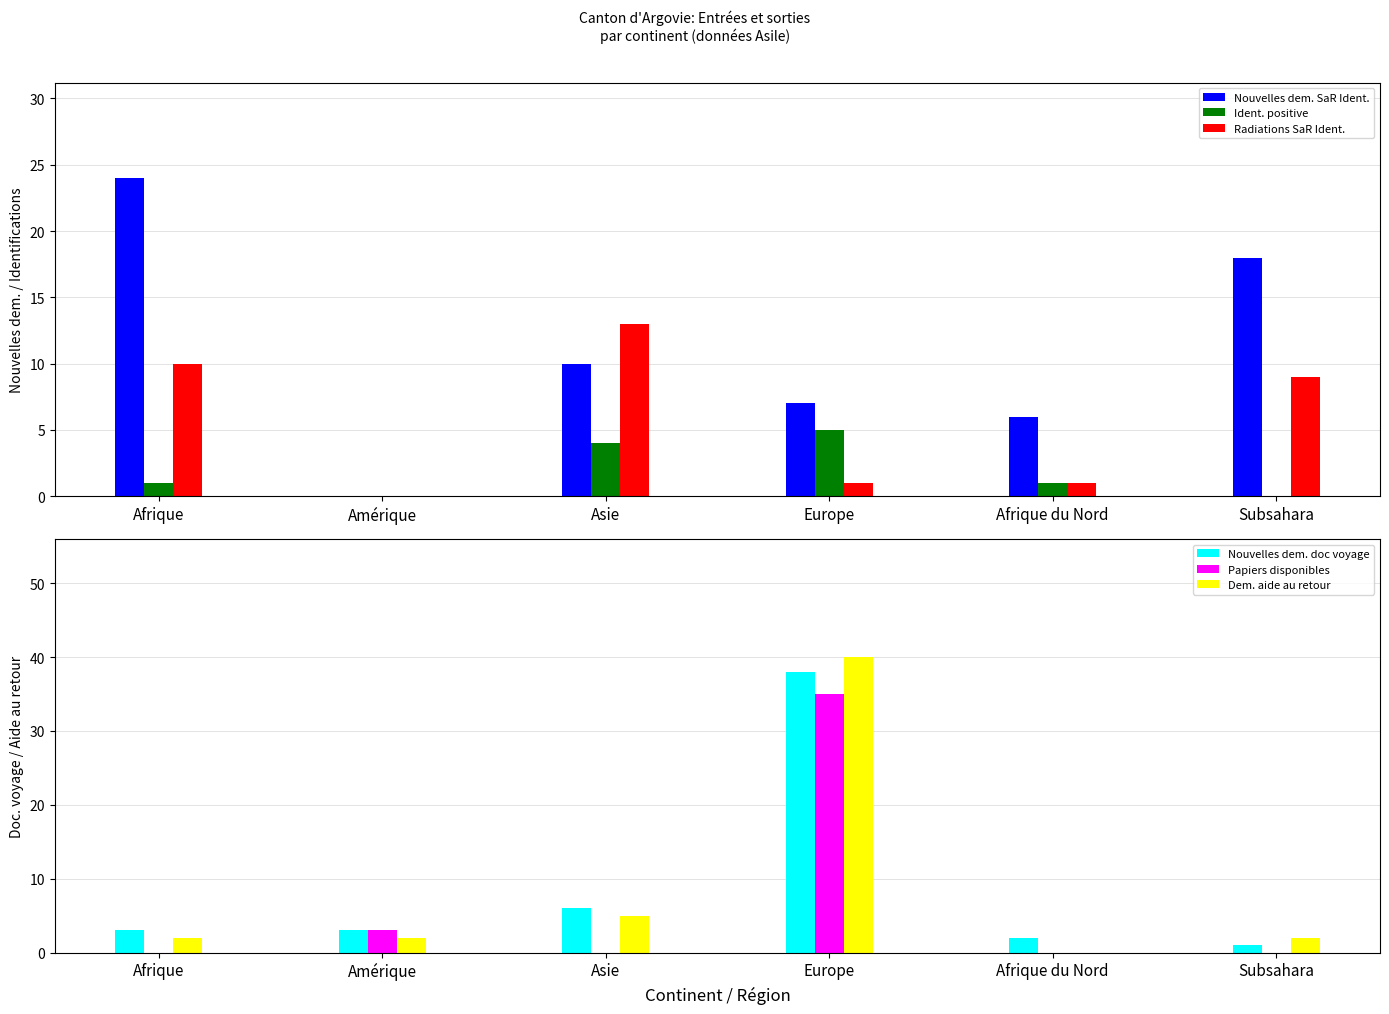

What is the label of the 6th bar from the left?

Subsahara